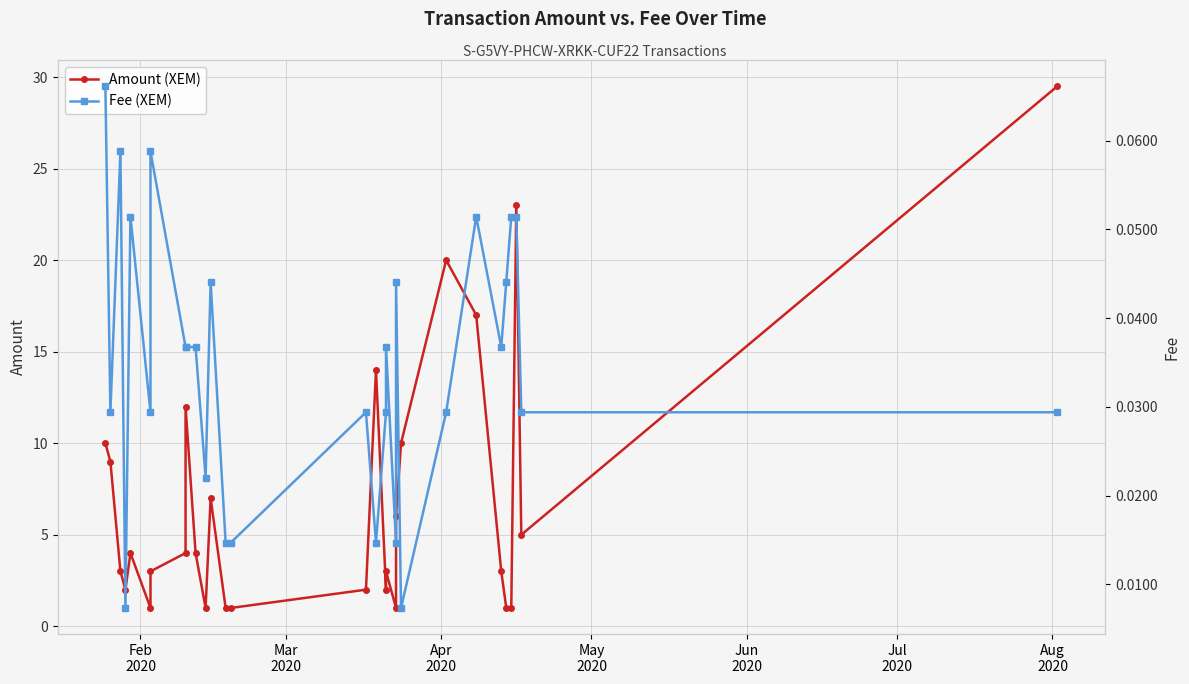

List the series in order of their overall mean, lowest first.

Fee (XEM), Amount (XEM)